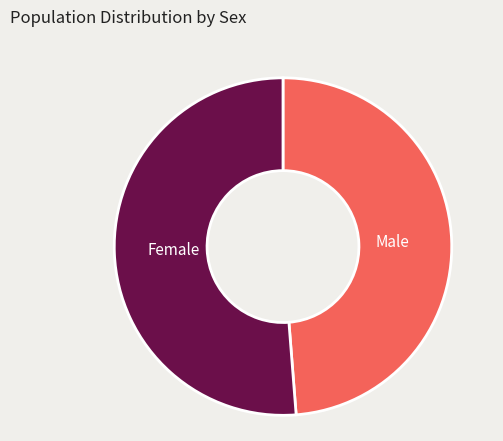

How many slices are in this pie chart?

2